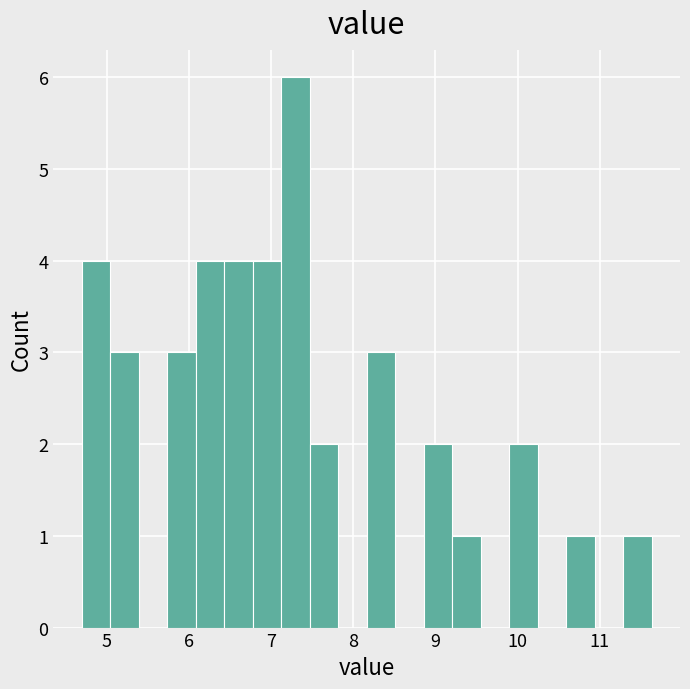

Read against the x-axis, roughly where is the centre of the tallest bar?

7.3